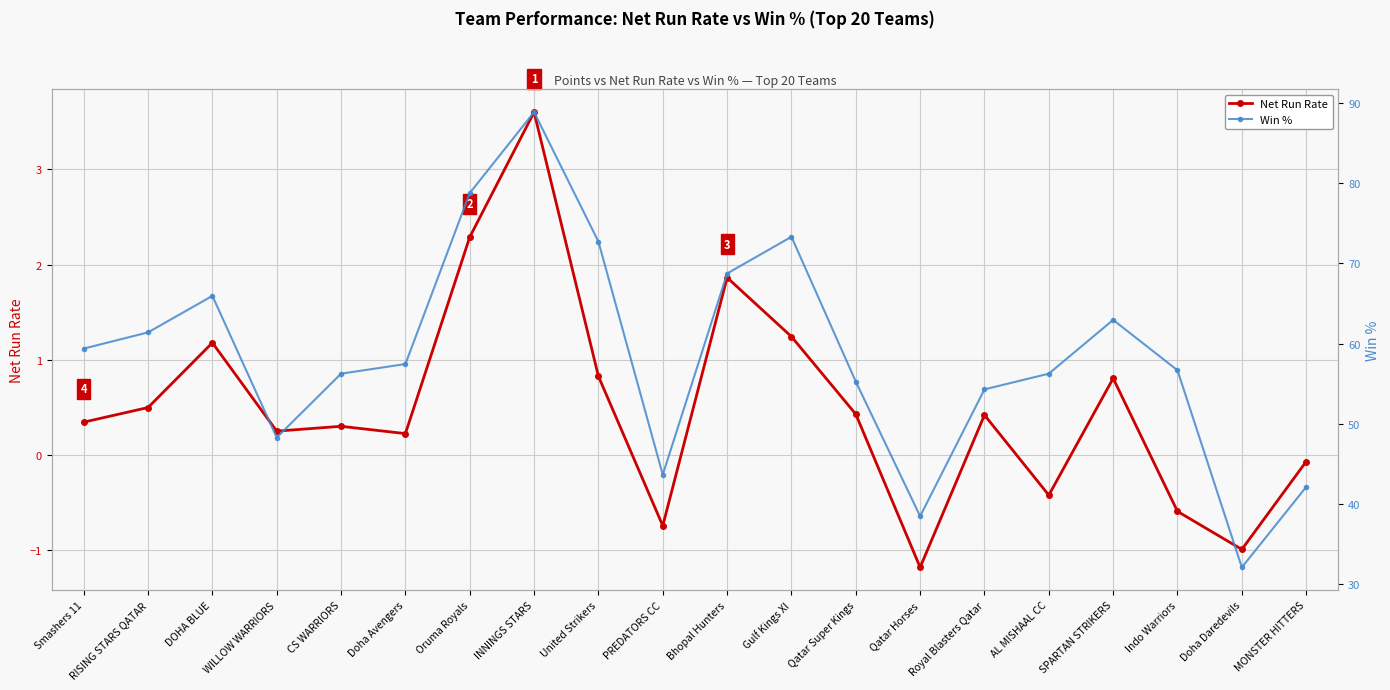

Rank the series by their maximum value, from highest to lowest.

Win %, Net Run Rate